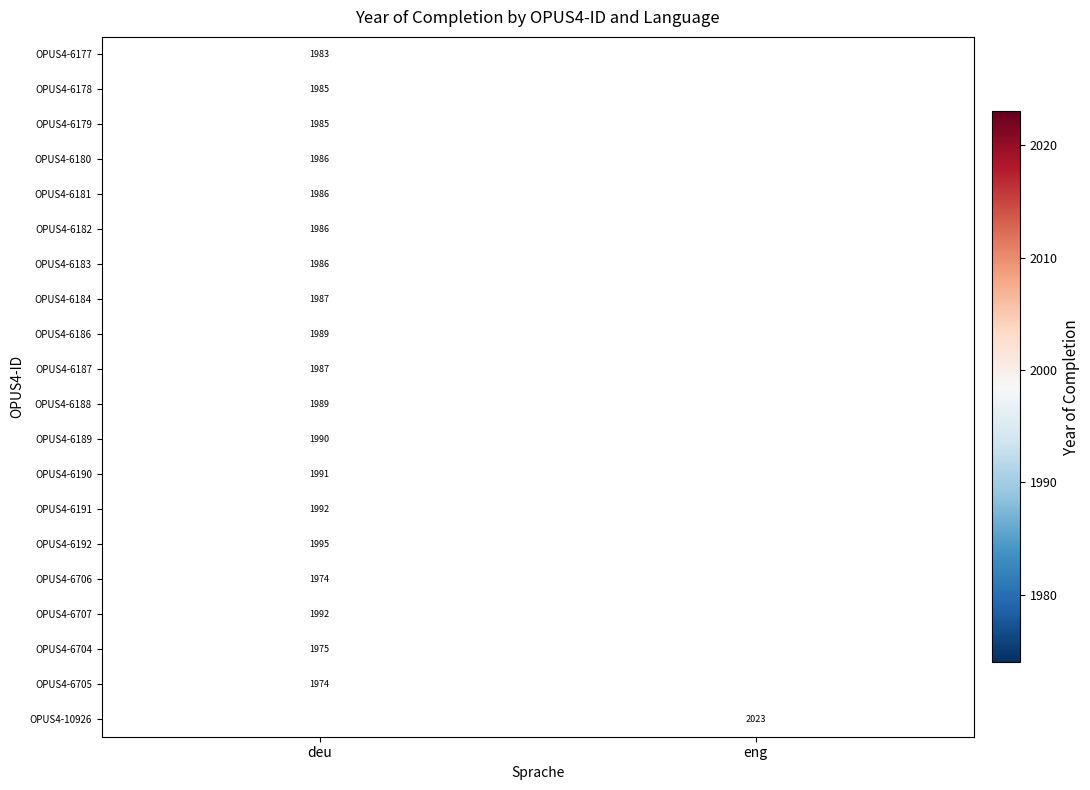

The value of OPUS4-6178 at deu is 2693. True or false?

False